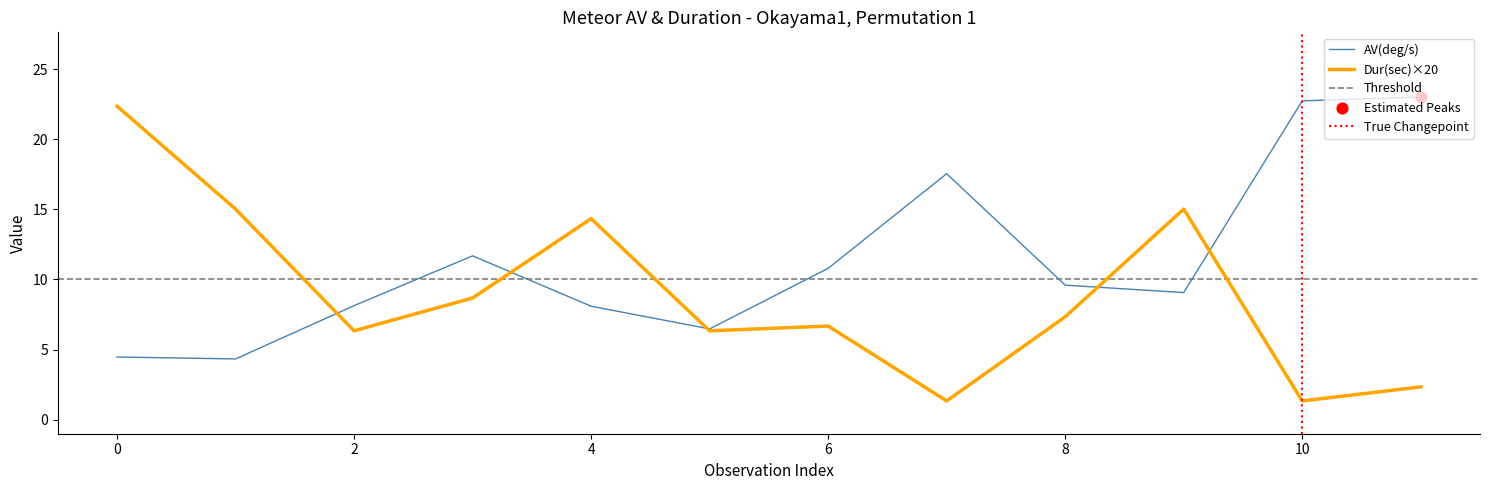

Which series reaches the maximum Y coordinate?

AV(deg/s)